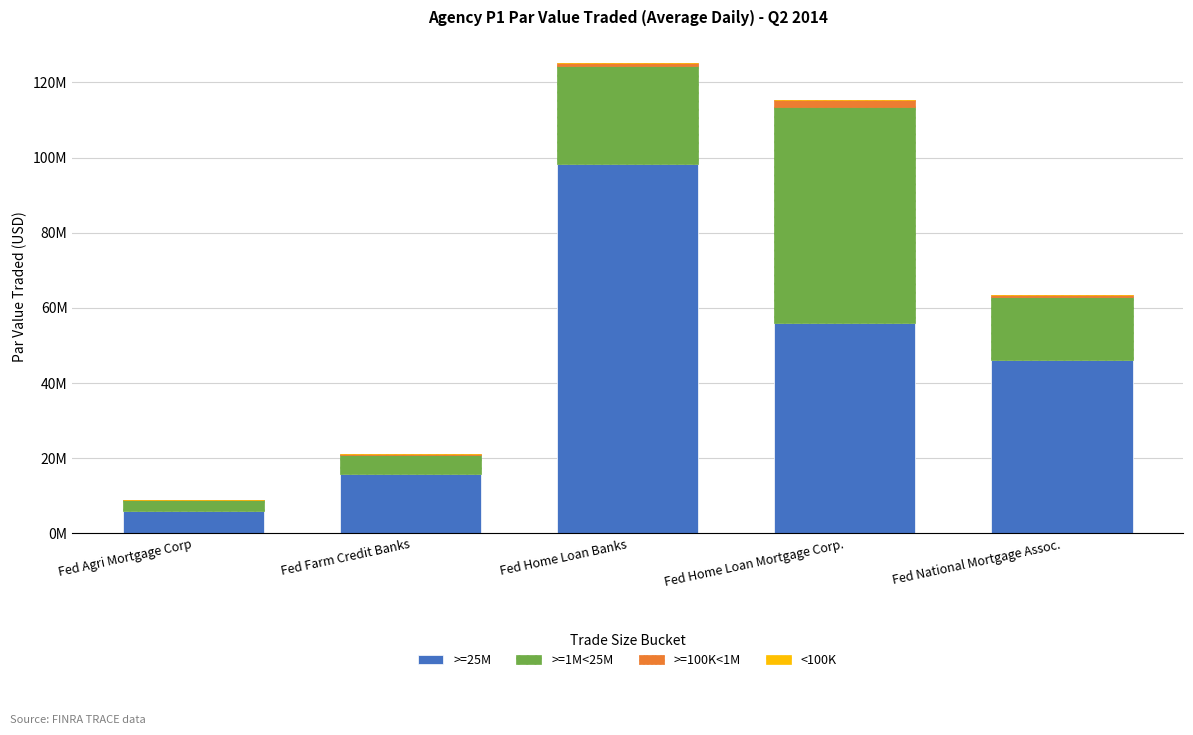

Are the bars horizontal?

No